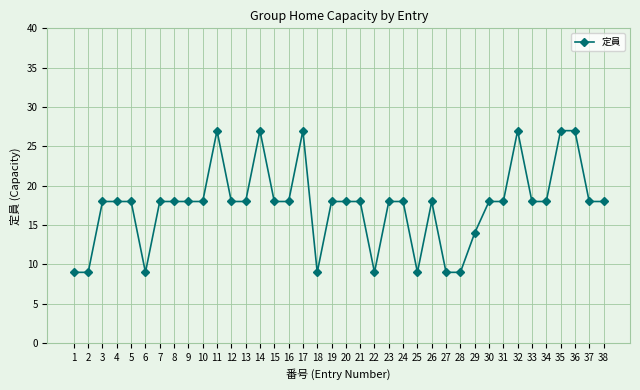

True or false: the data has more than 1 interior local peaks.

True